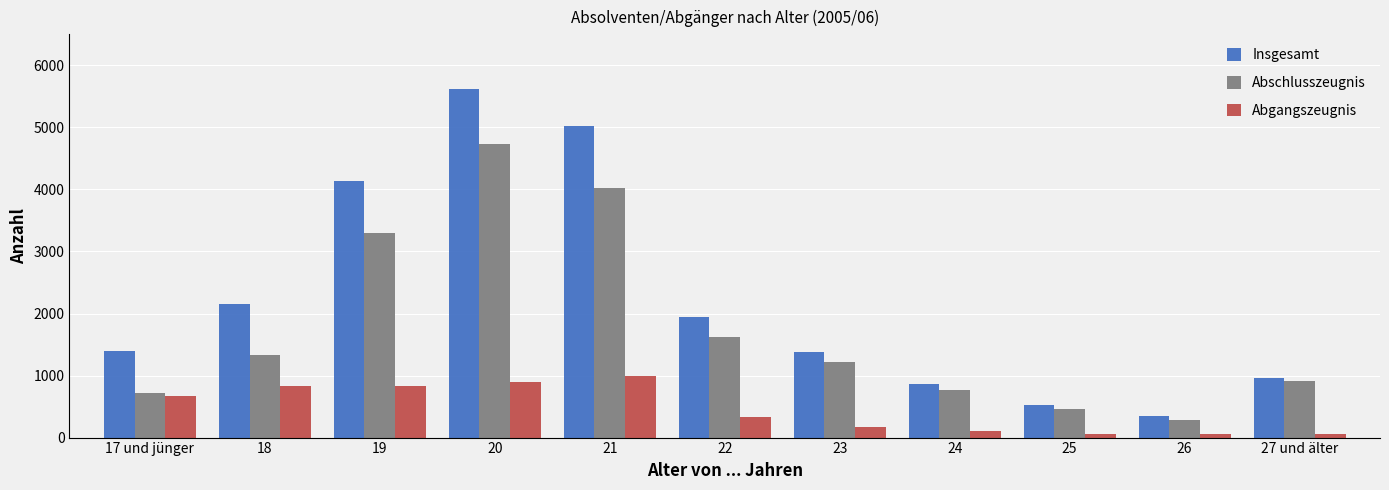

What is the difference between the maximum and minimum values in the Insgesamt series?

5276